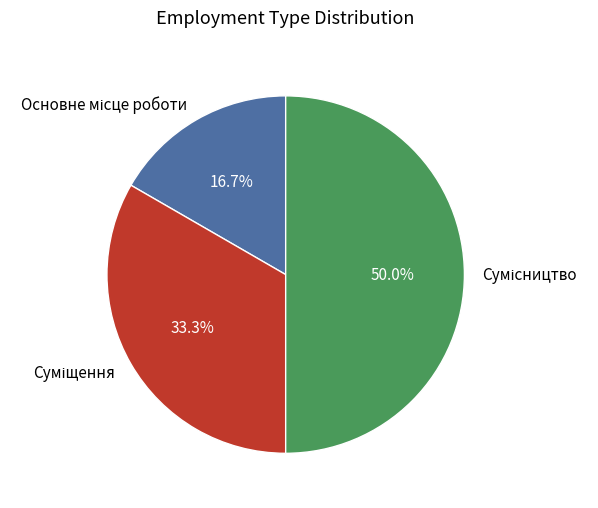

How many slices are in this pie chart?

3